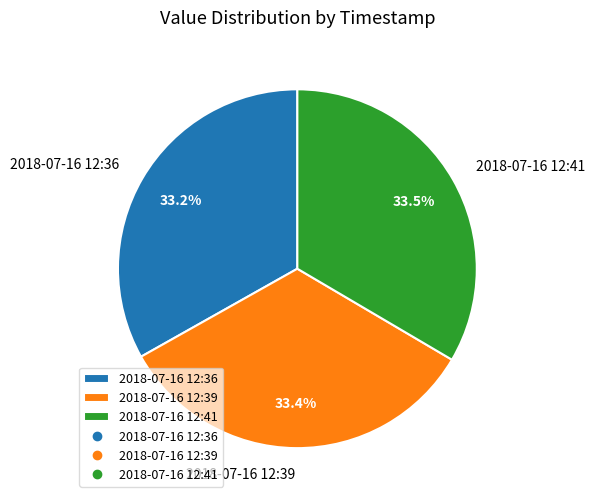

What is the ratio of the value at 2018-07-16 12:41 to the value at 2018-07-16 12:39?

1.0